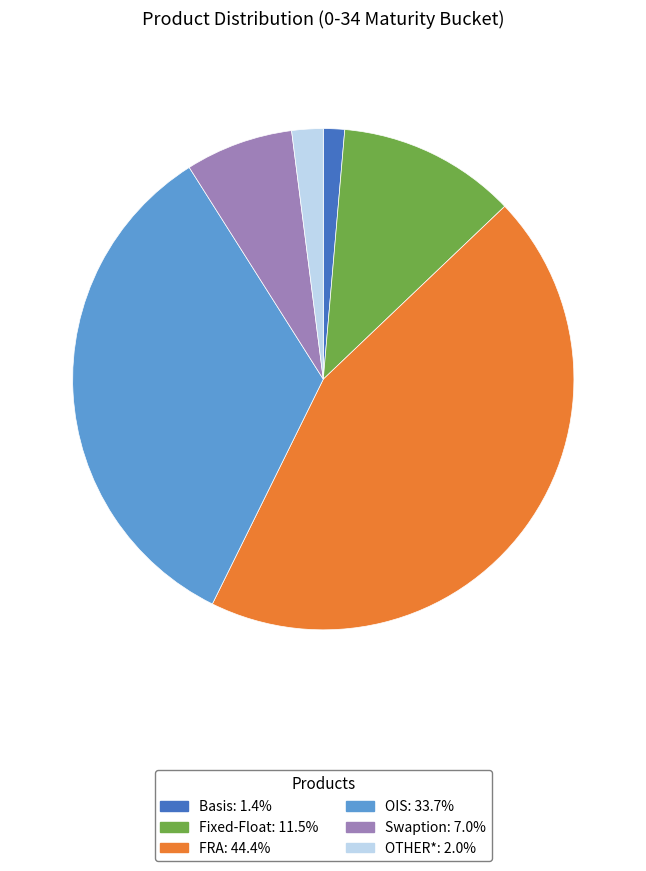

How many segments does this pie chart have?

6